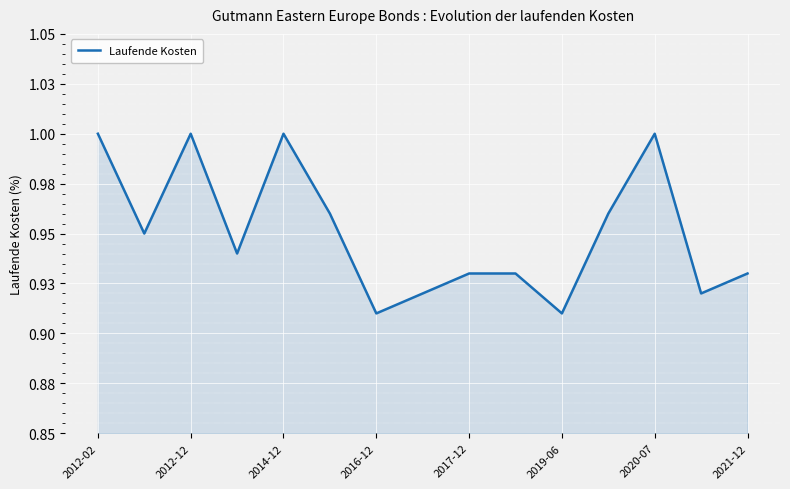

True or false: there are more than 2 points higher than both neighbors.

True